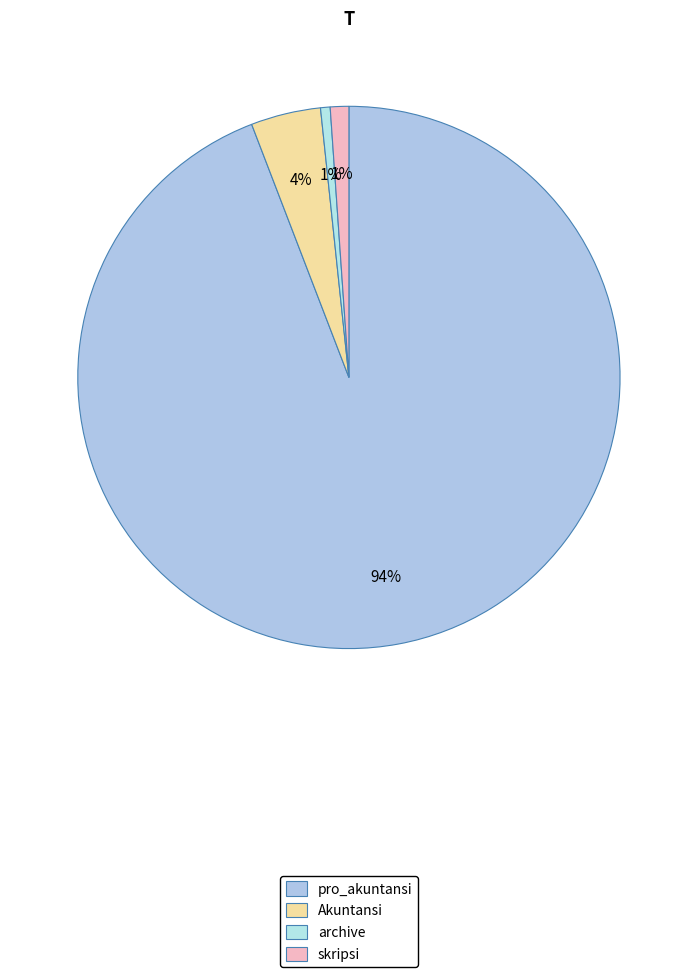

How many slices are in this pie chart?

4